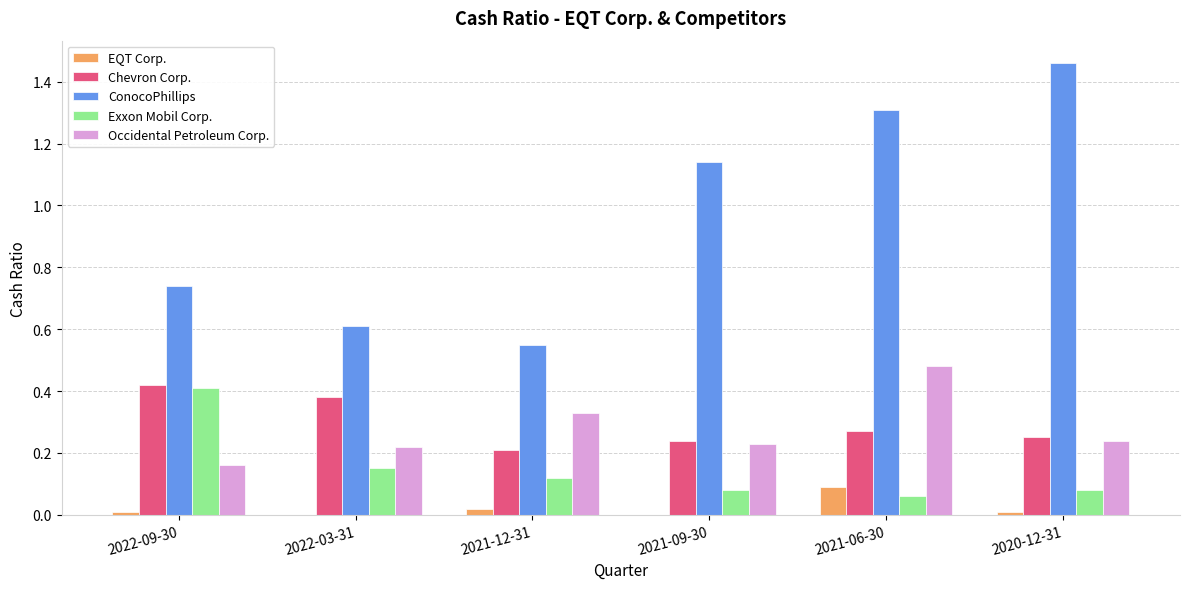

Is it true that Occidental Petroleum Corp. equals 0.1 at 2020-12-31?

False